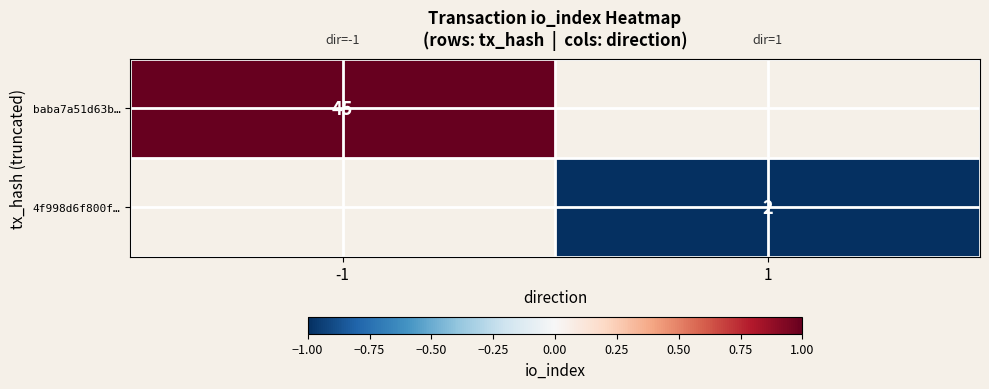

True or false: baba7a51d63b… has a value of 25 at -1.

False